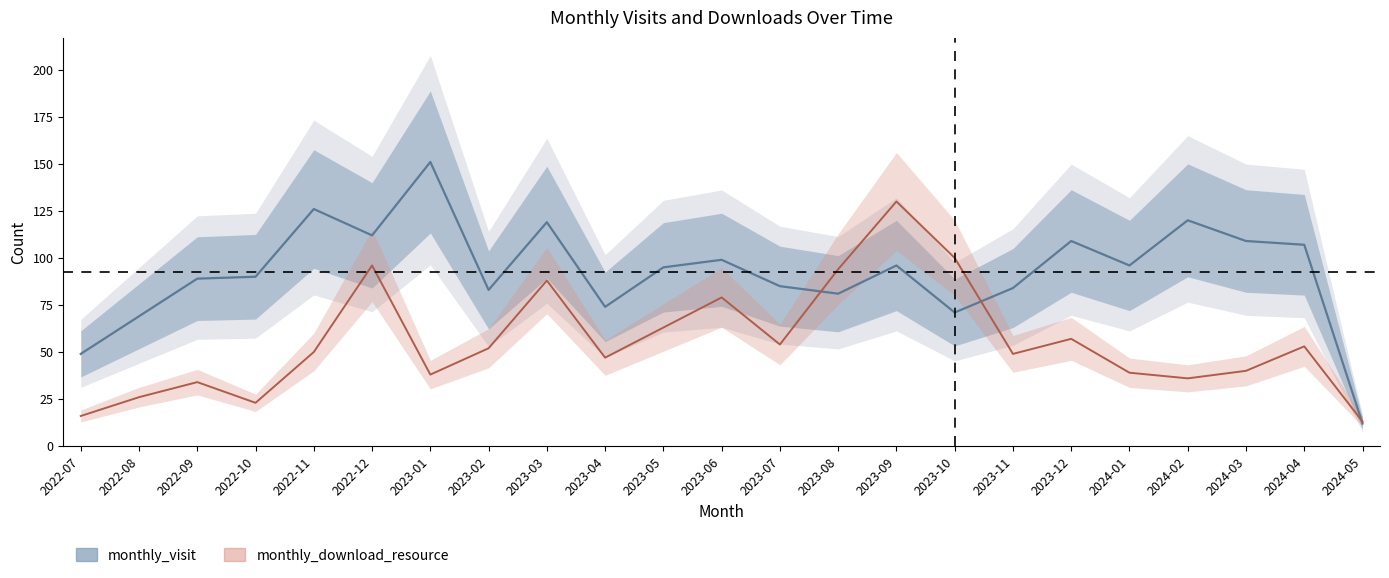

How many series are shown in this chart?

2